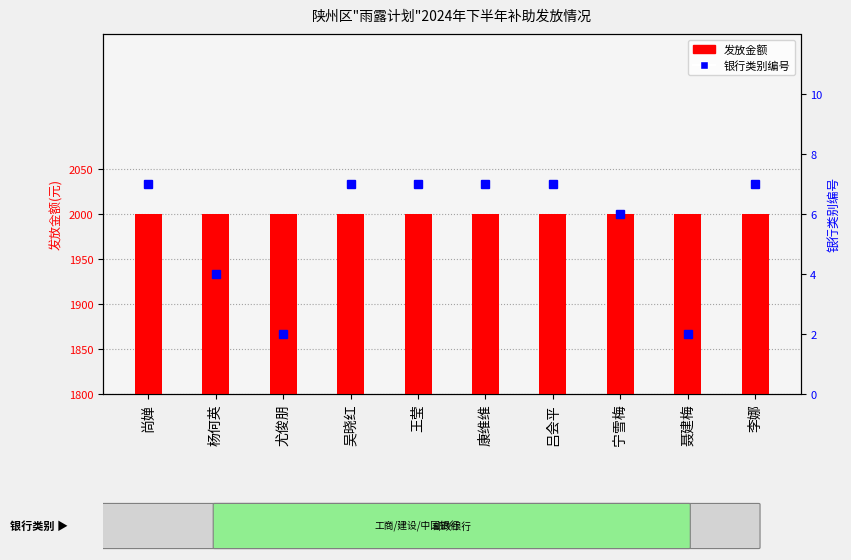

Between 尚婵 and 康维维, which series saw the biggest shift?

发放金额